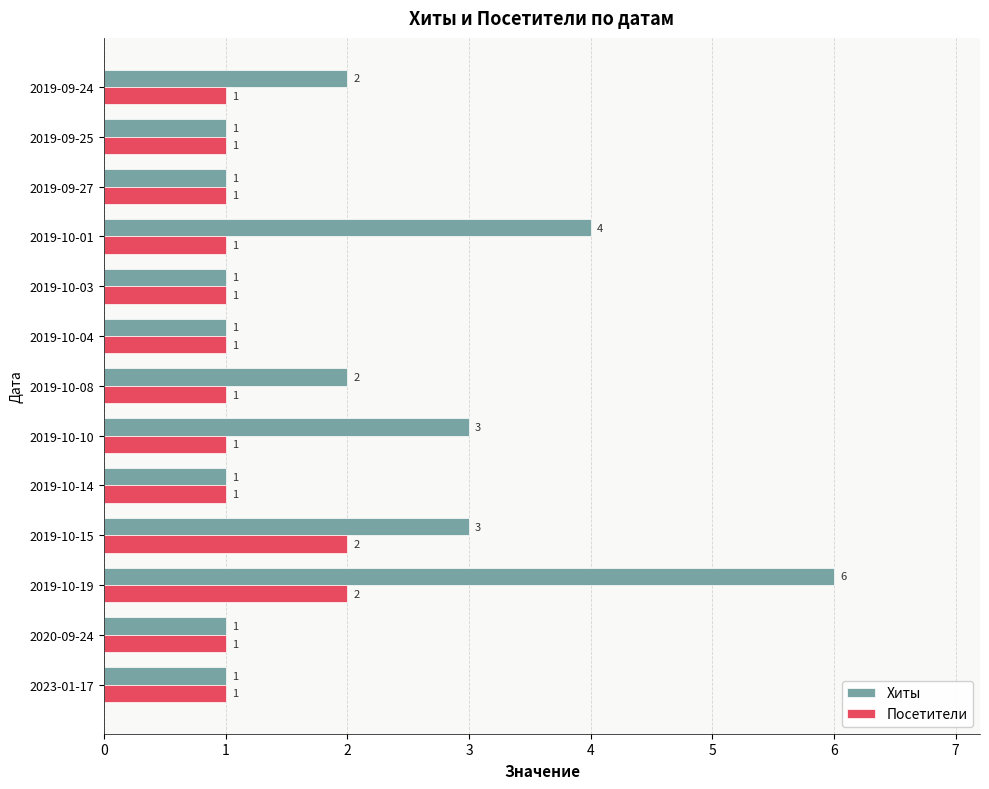

What is the greatest value displayed?

6